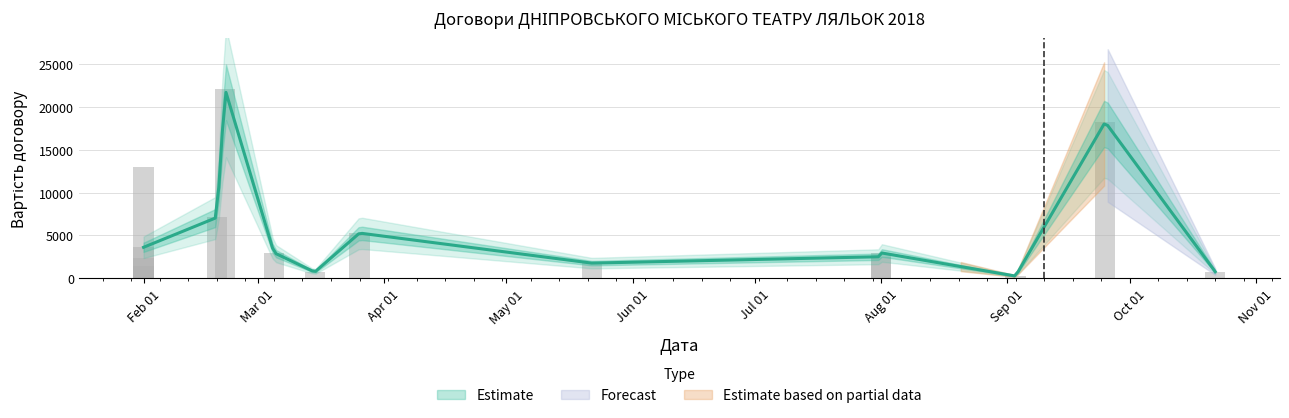

What is the change in value from 12 to 14?

-1750.0